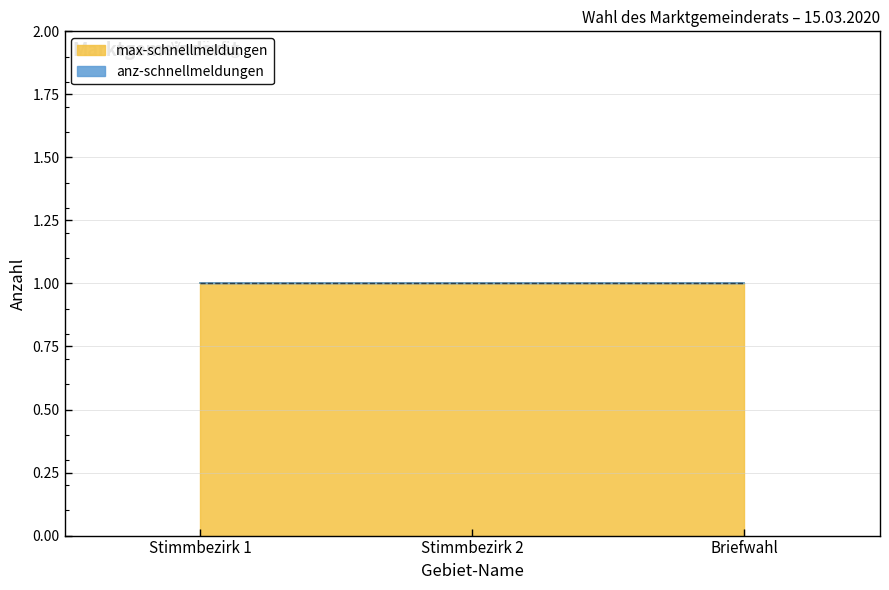

Which series changed the most between Stimmbezirk 2 and Briefwahl?

max-schnellmeldungen